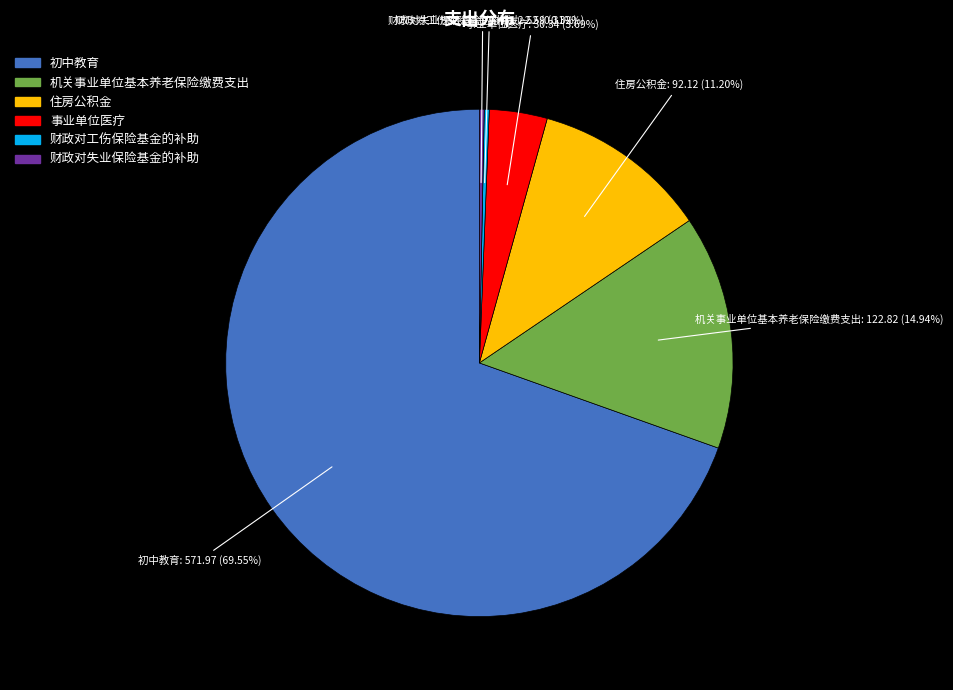

How many slices are in this pie chart?

6